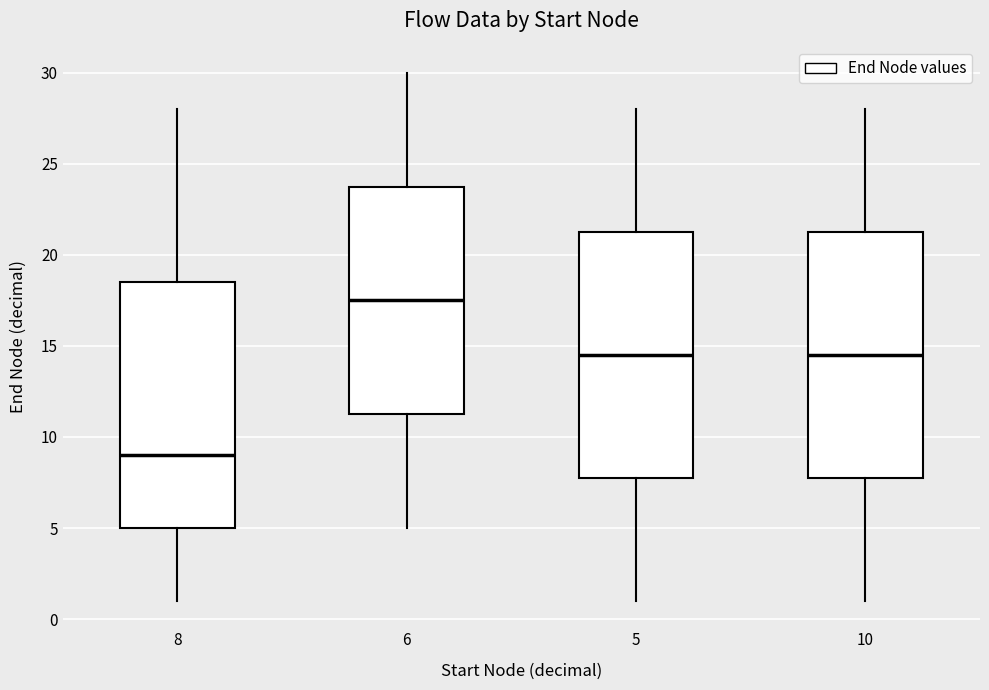

Reading left to right, transcribe this box plot: for each box, give where its median line is, the range the box spans, and where its two whiskers end, as read against the y-axis. The values are not printed on the chart, so give them approximately, as read against the axis.

8: median 9.0, box 5.0 to 18.5, whiskers 1.0 to 28.0
6: median 17.5, box 11.5 to 24.0, whiskers 5.0 to 30.0
5: median 14.5, box 8.0 to 21.5, whiskers 1.0 to 28.0
10: median 14.5, box 8.0 to 21.5, whiskers 1.0 to 28.0